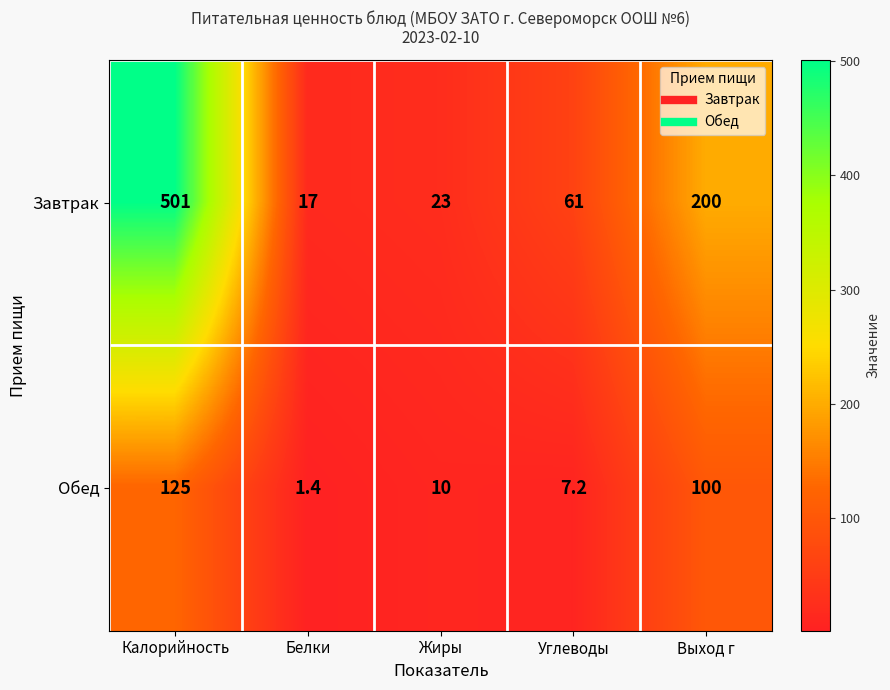

Which series has the largest range (max minus min)?

Завтрак